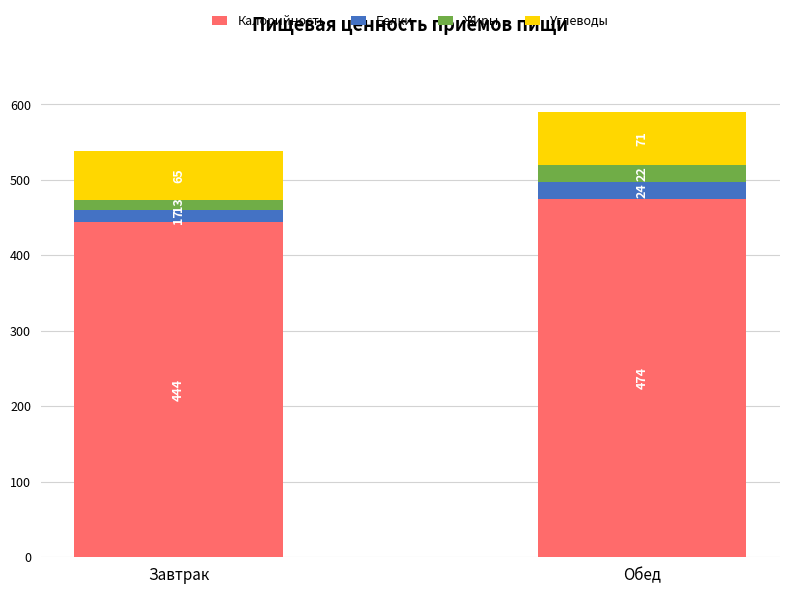

What is the highest value of the Калорийность series?

474.3